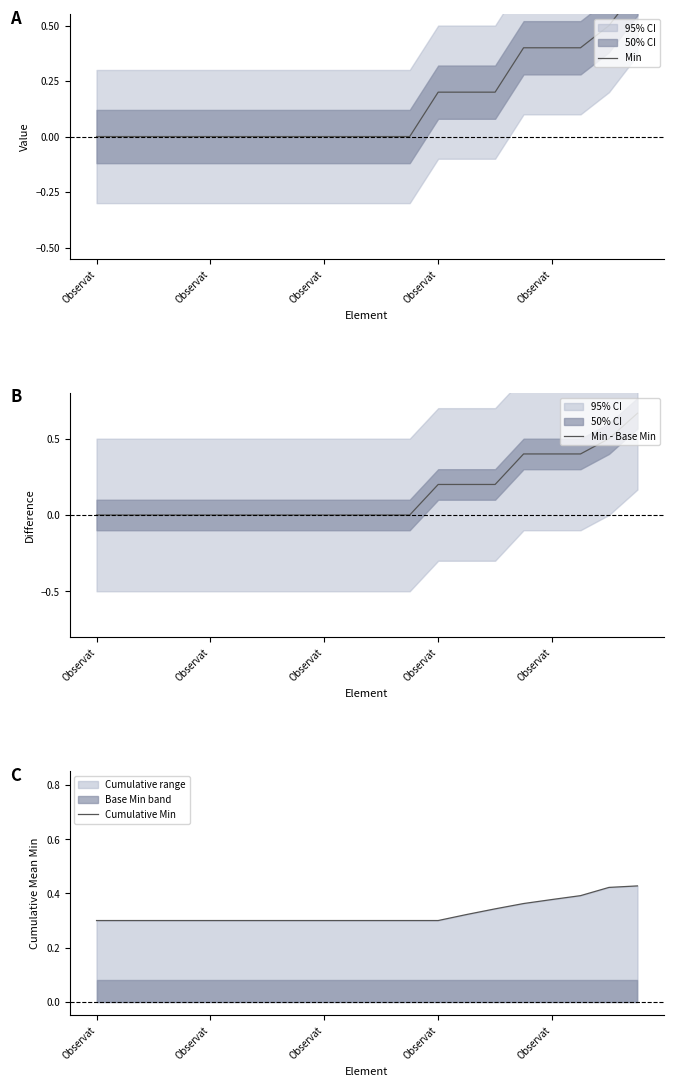

The value of Min at 19 is 0.7. True or false?

True